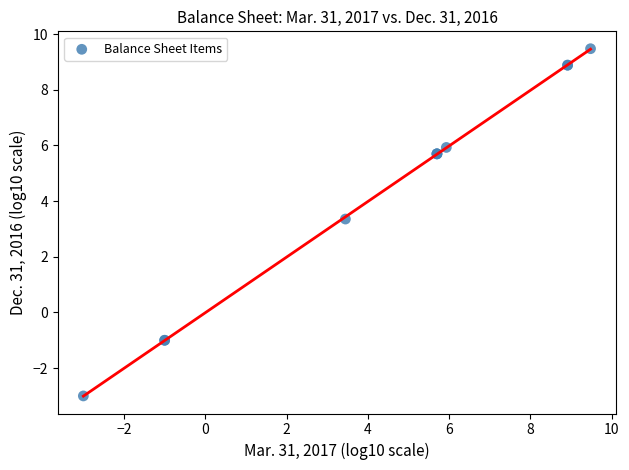

What Y value in the scatter plot is closest to 3?

3.4